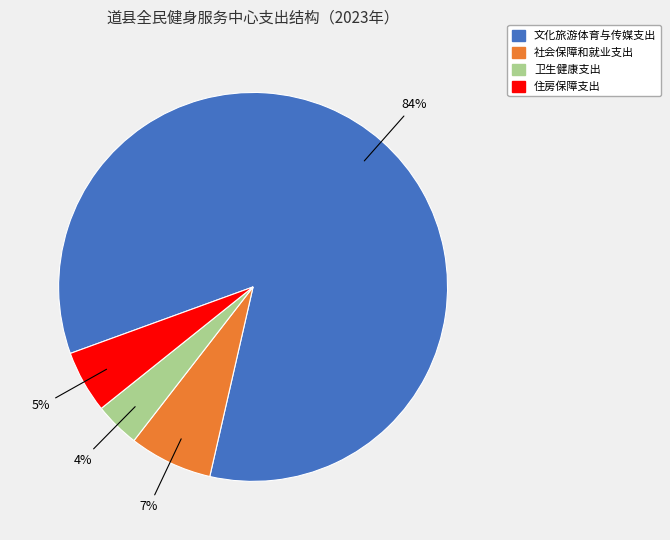

Which slice is the largest?

文化旅游体育与传媒支出